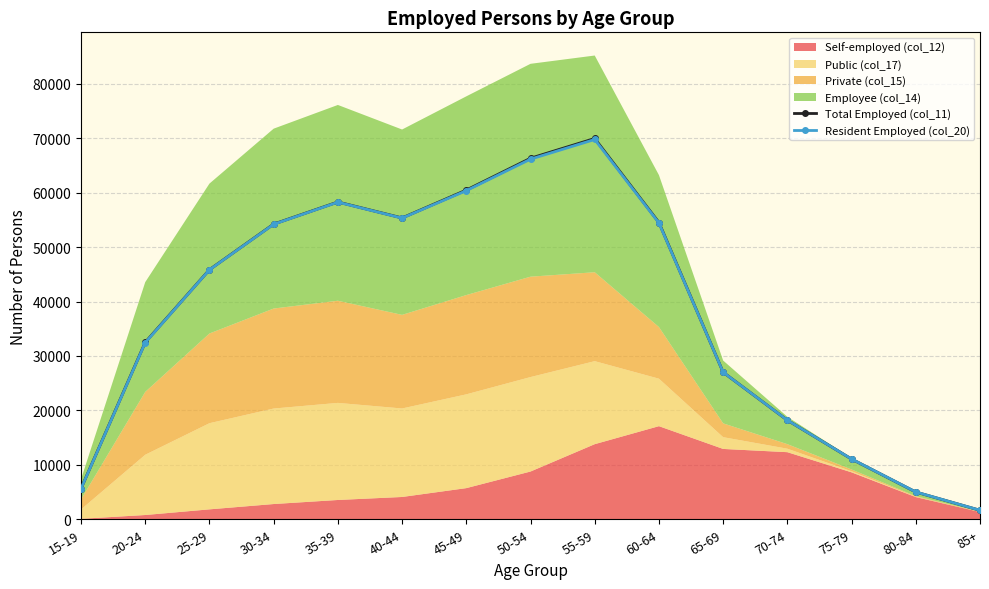

What is the greatest value displayed?

69943